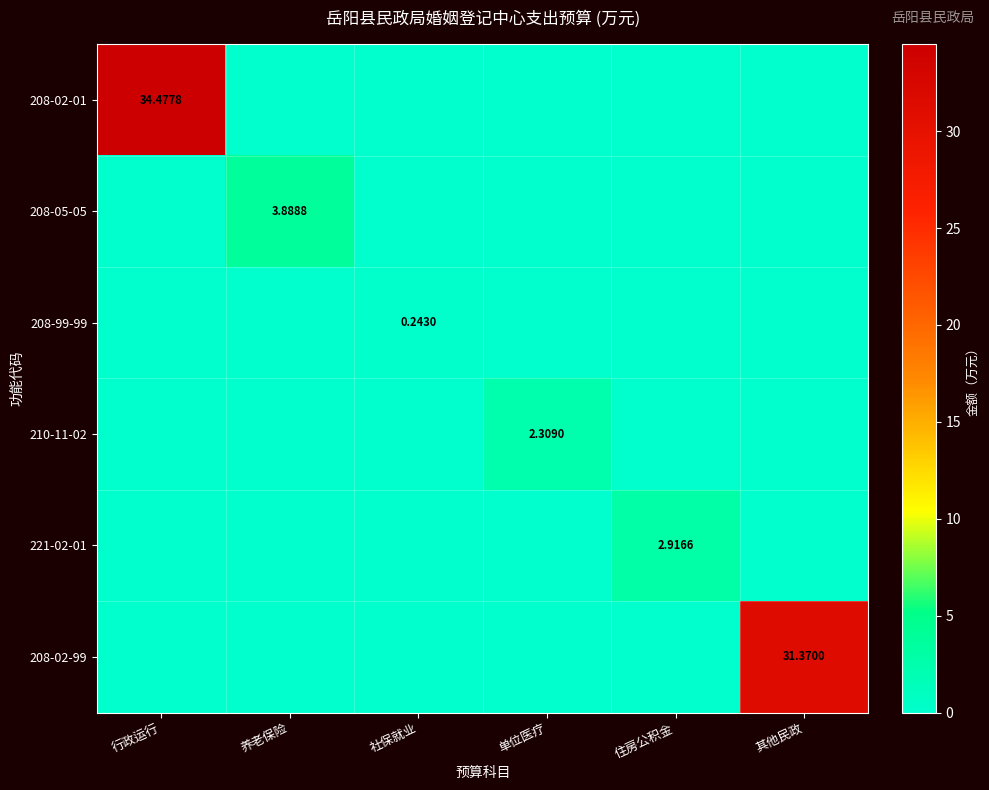

Which series has the widest spread of values?

208-02-01